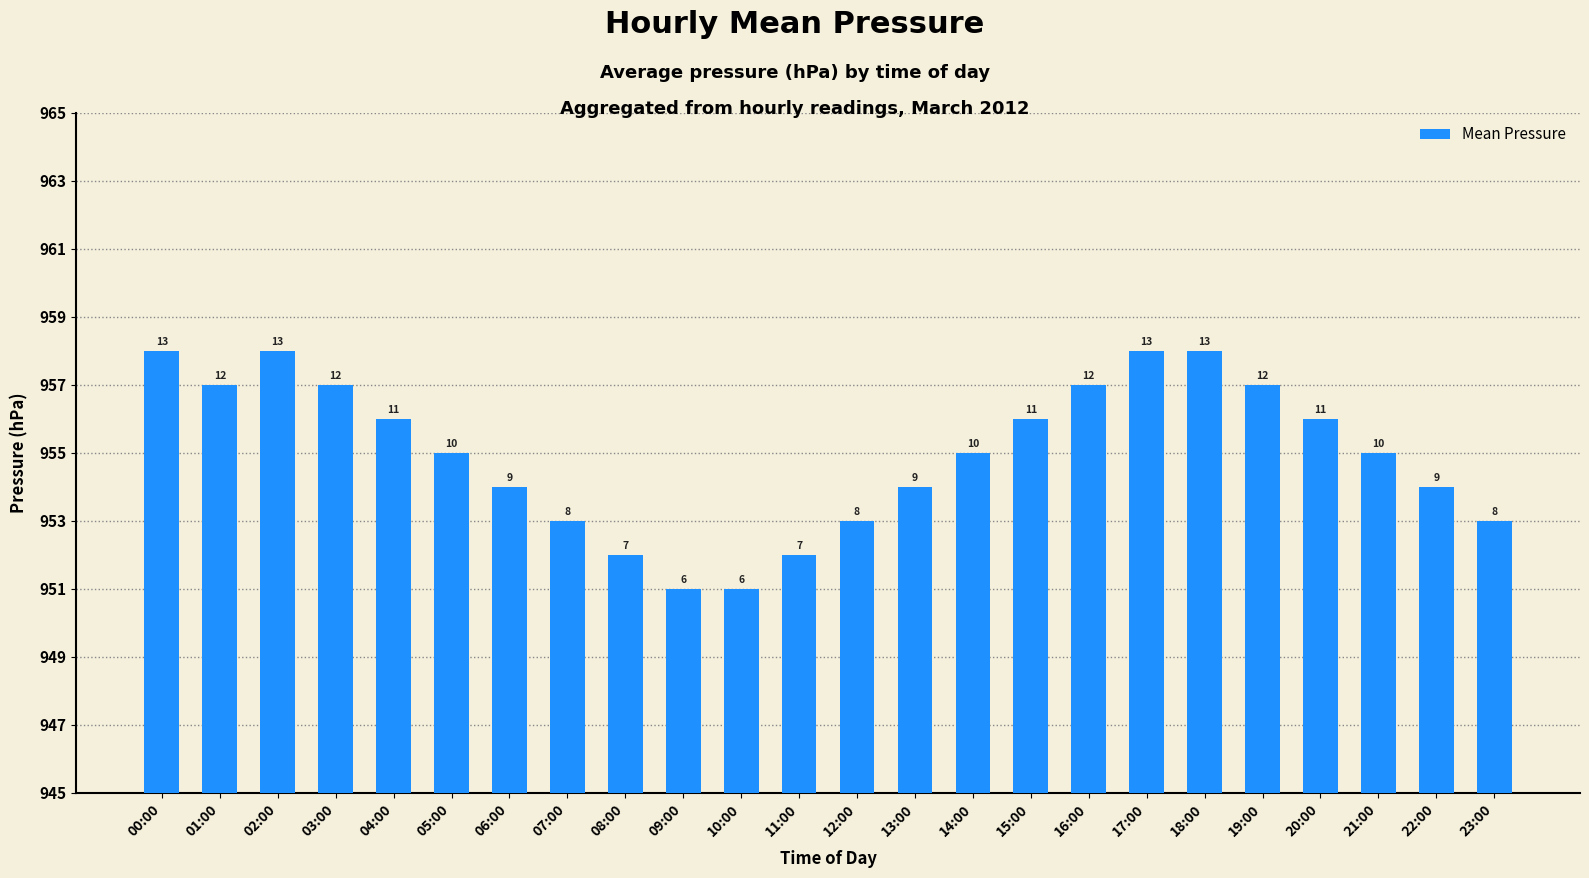

Are the bars horizontal?

No